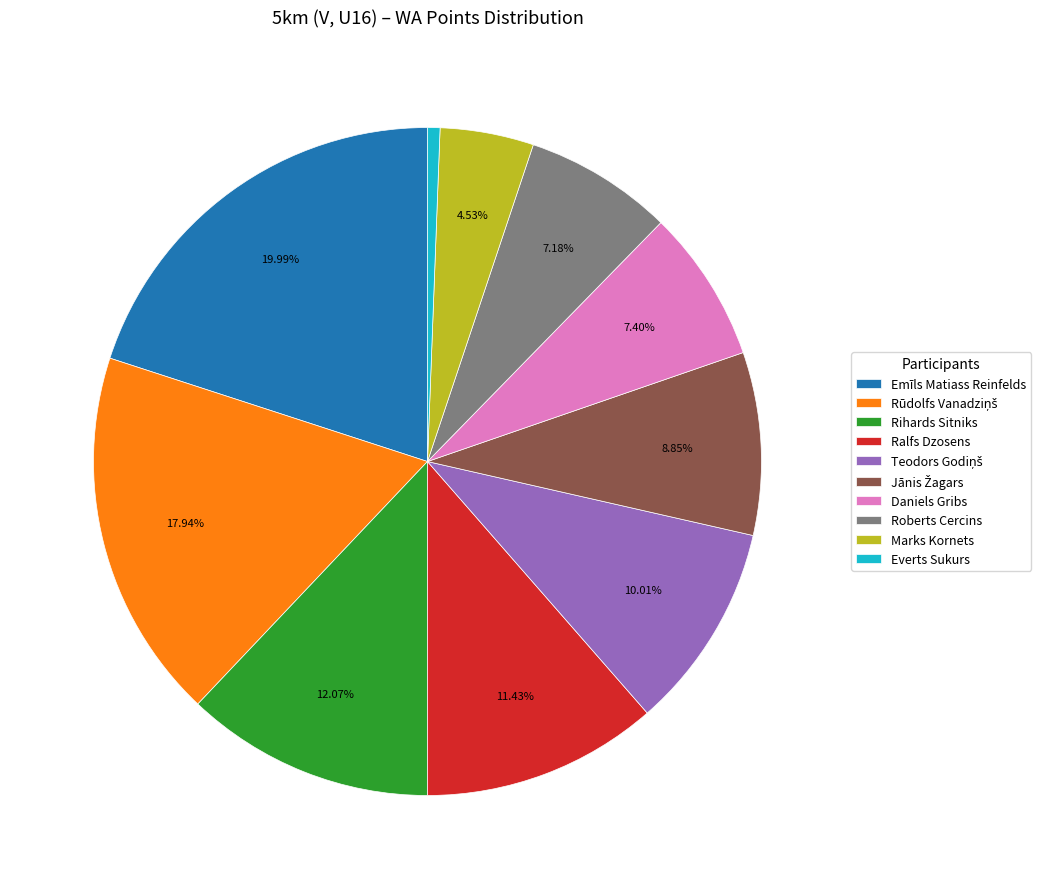

What percentage is the Rihards Sitniks slice, to the nearest percent?

12%